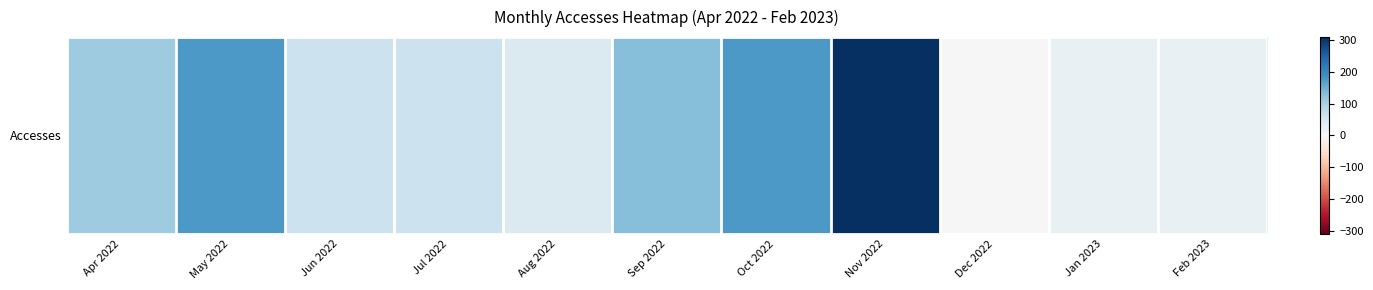

Where does the data first go above 66?

Apr 2022